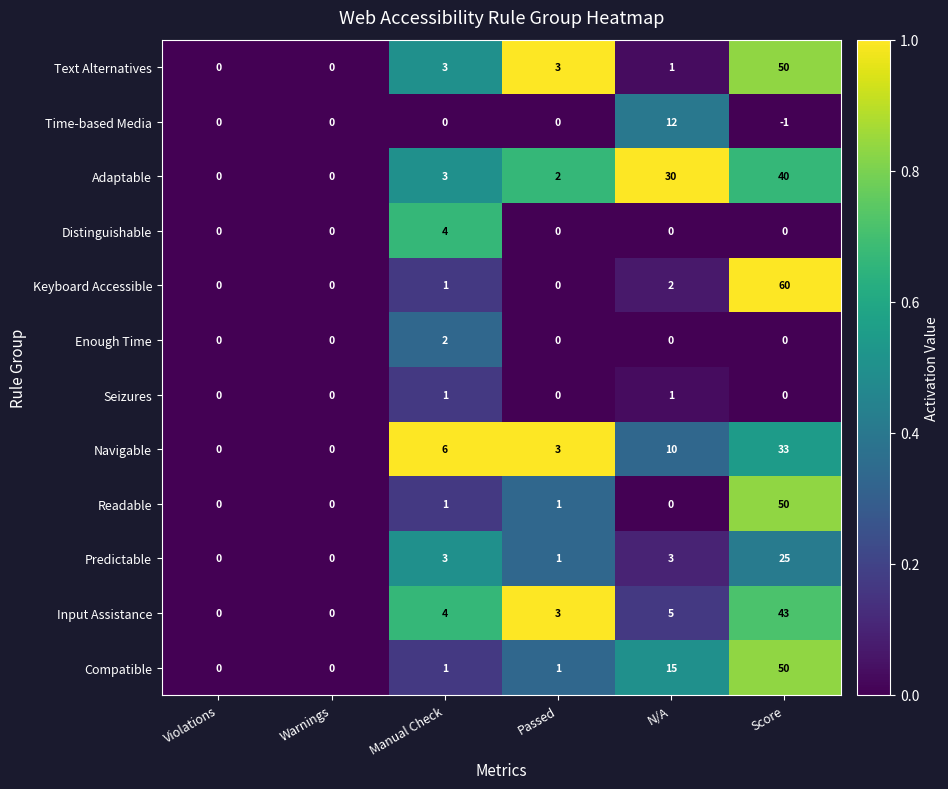

At which category is the sum across all series the highest?

Score